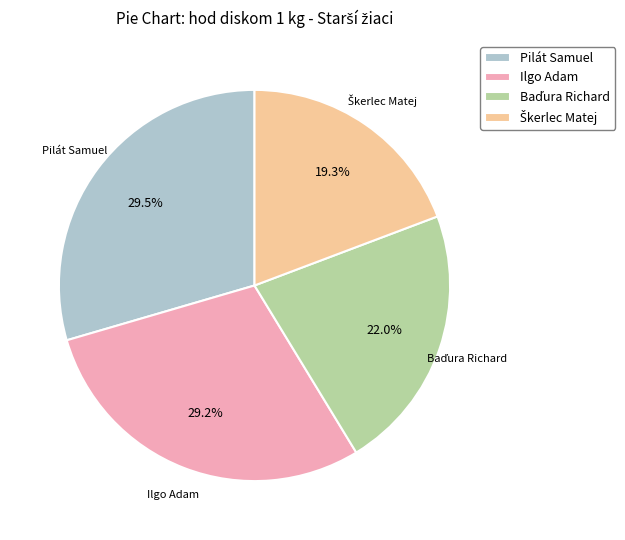

Does Ilgo Adam account for over 50% of the chart?

No